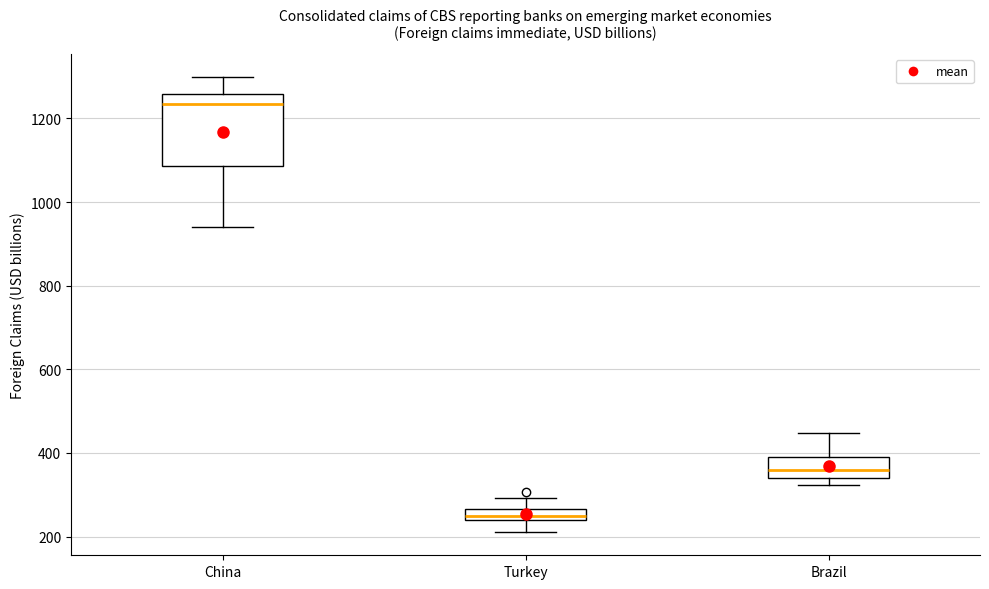

Where is the lower edge of the box for Brazil on the y-axis? The values are not printed on the chart, so give them approximately, as read against the axis.

340